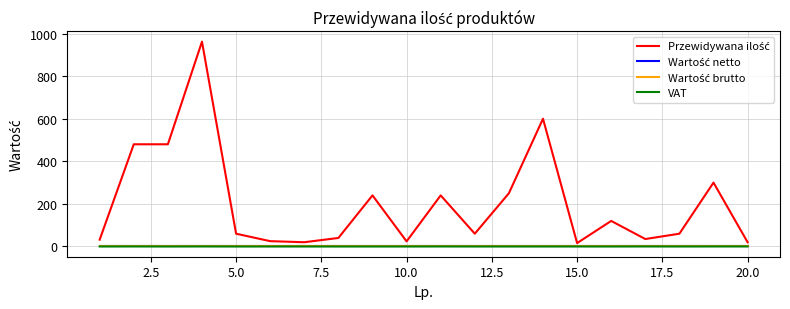

What is the difference between the second highest and second lowest values in the VAT series?

0.2